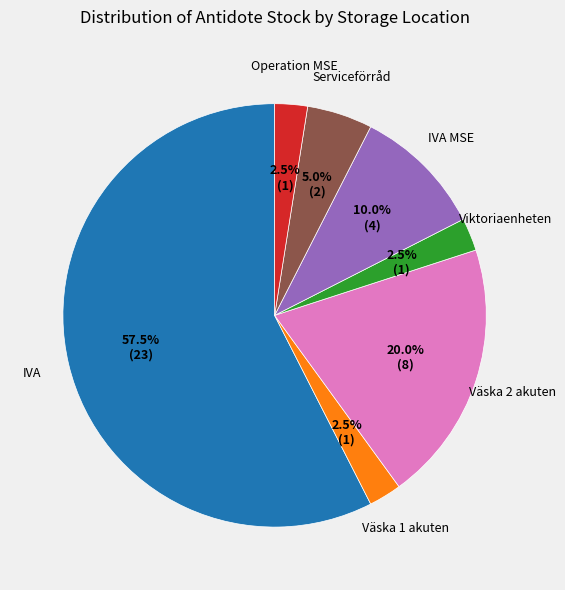

Does any single category account for the majority?

Yes